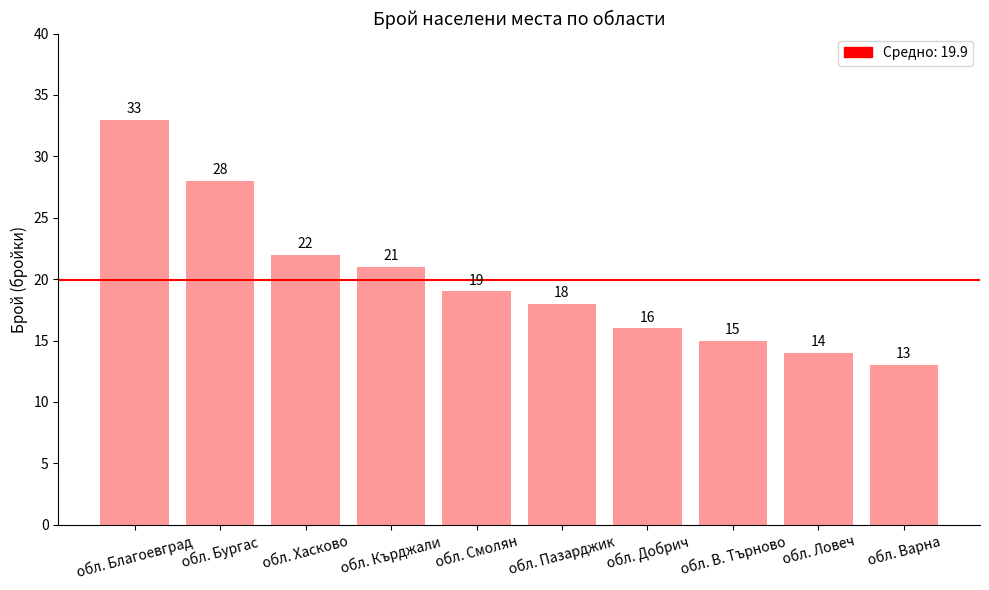

List the labels in order of value, smallest first.

обл. Варна, обл. Ловеч, обл. В. Търново, обл. Добрич, обл. Пазарджик, обл. Смолян, обл. Кърджали, обл. Хасково, обл. Бургас, обл. Благоевград